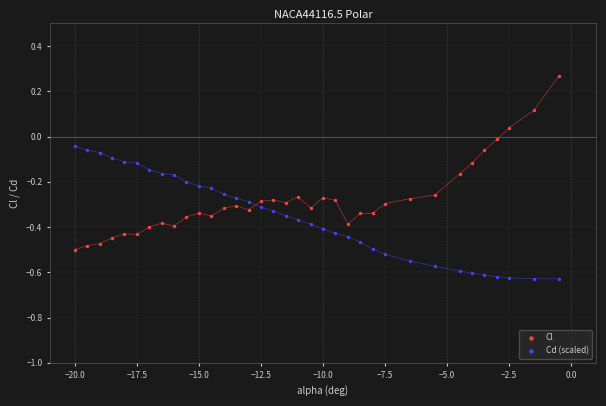

What are all the series names shown in the legend?

Cl, Cd (scaled)